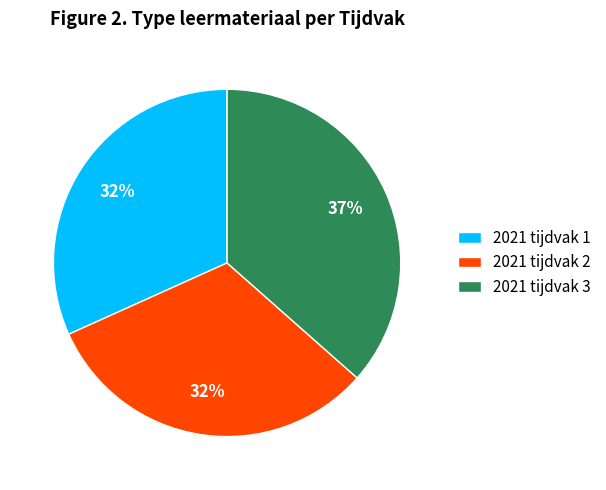

To the nearest percent, what is the average slice percentage?

33%